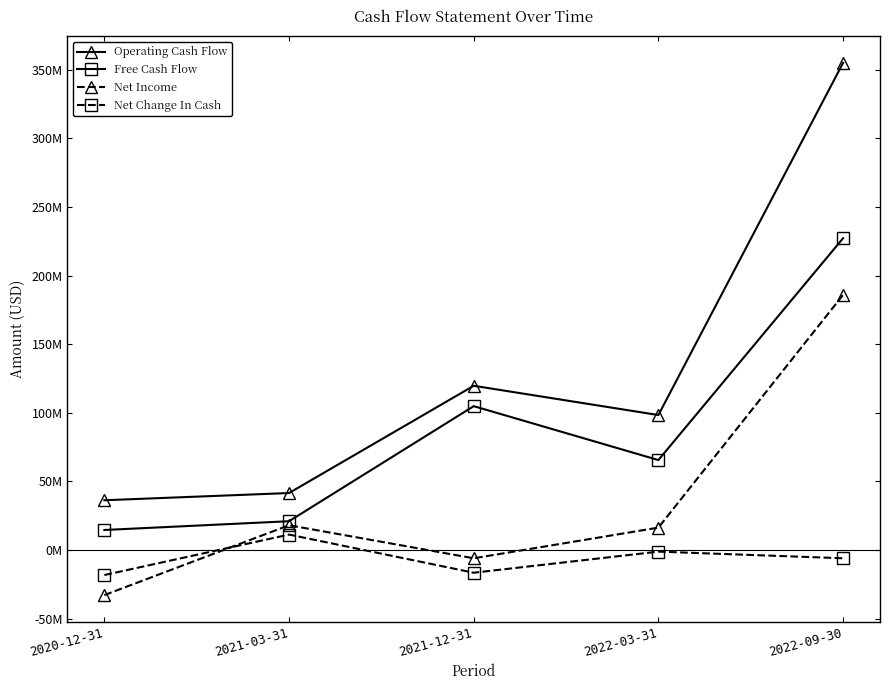

What is the label of the 1st point from the right?

2022-09-30